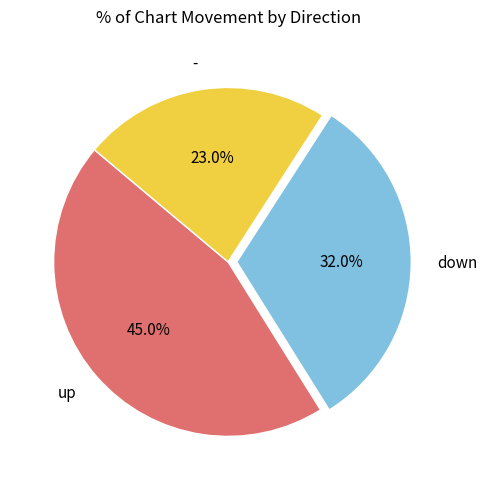

True or false: down accounts for 32% of the total.

True